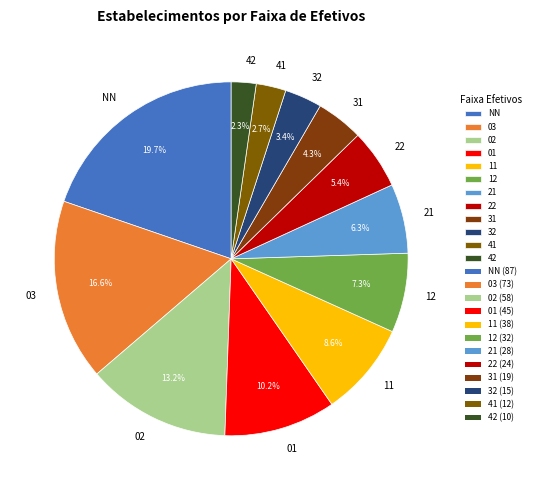

What percentage is the 03 slice, to the nearest percent?

17%